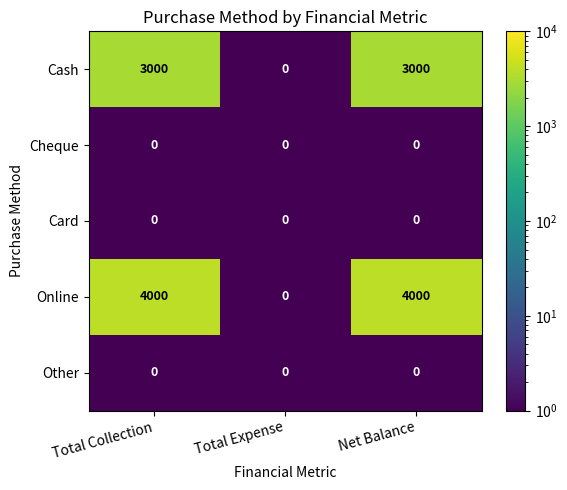

What is the total value across all series at Net Balance?

7000